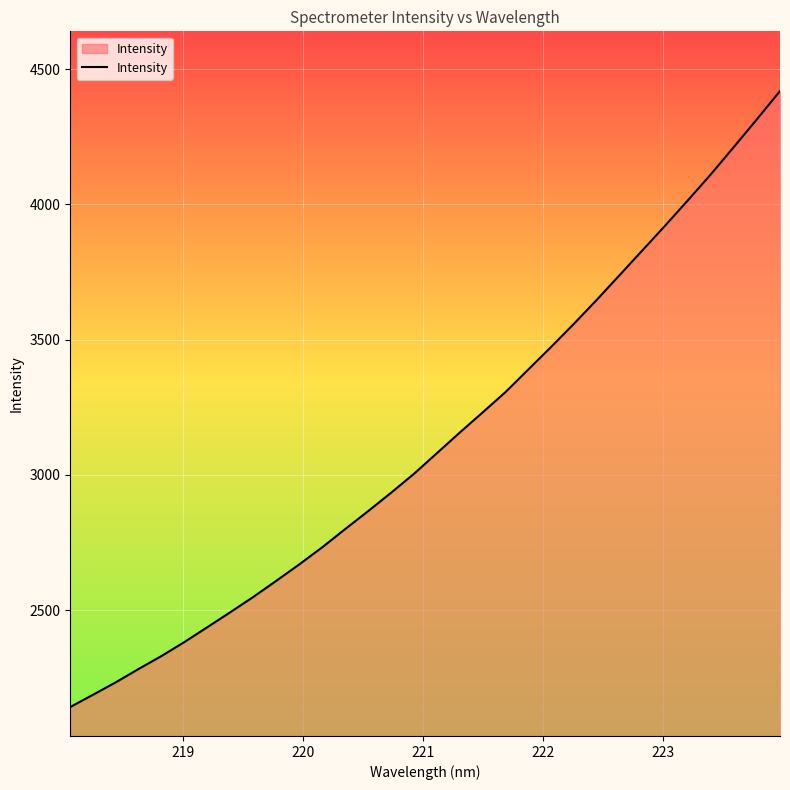

What is the smallest value displayed?

2141.2